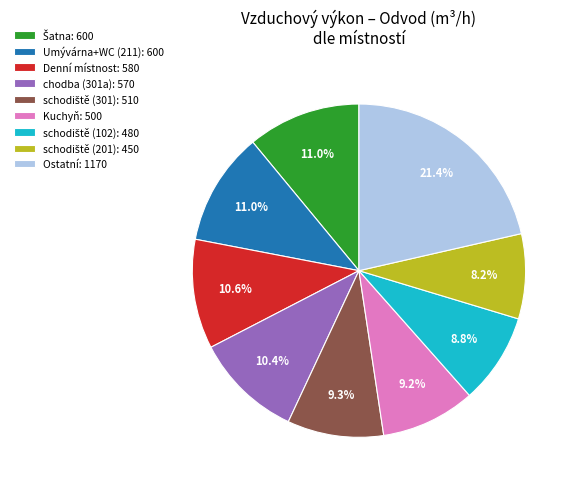

How many segments does this pie chart have?

9